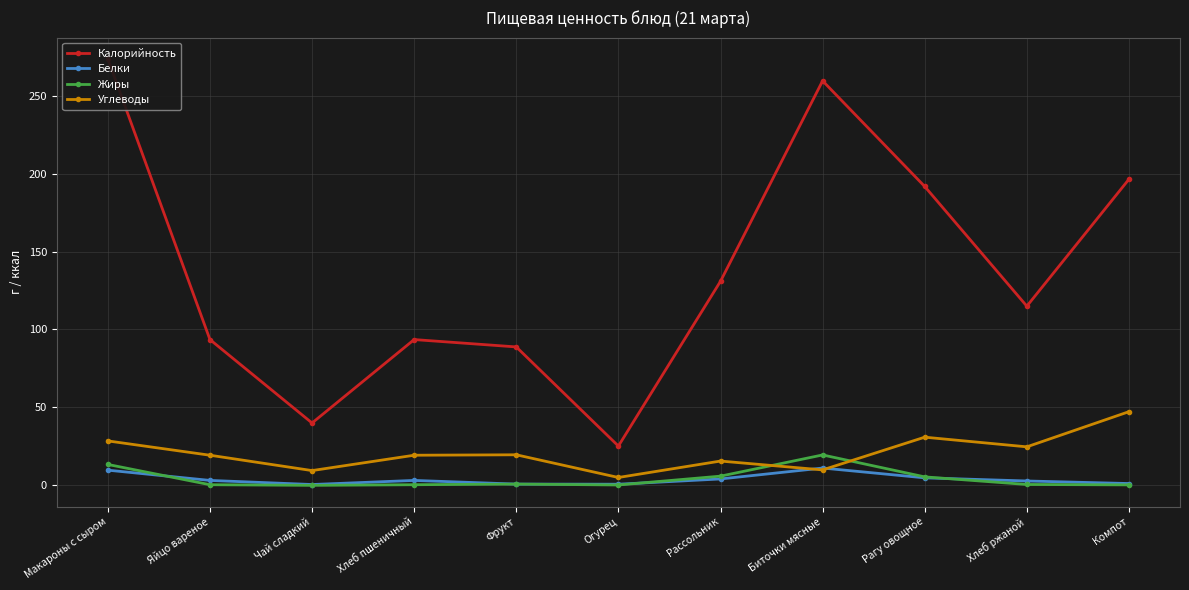

What is the total value across all series at Компот?

245.1